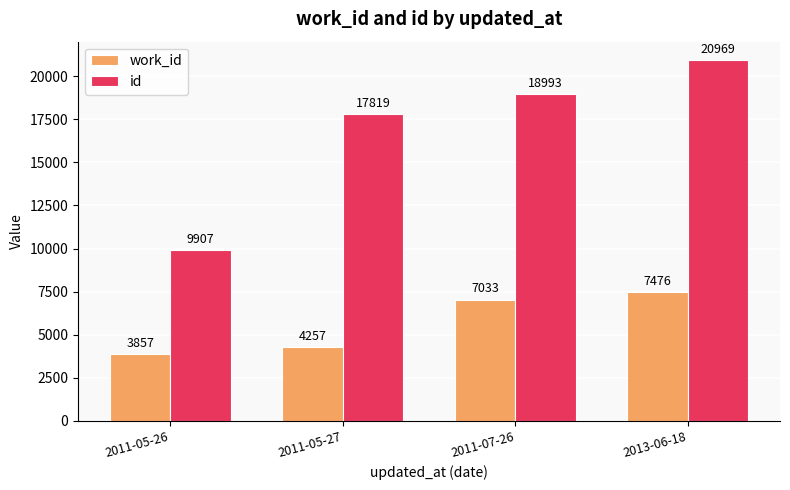

What is the sum of the work_id values at 2013-06-18 and 2011-05-27?

11733